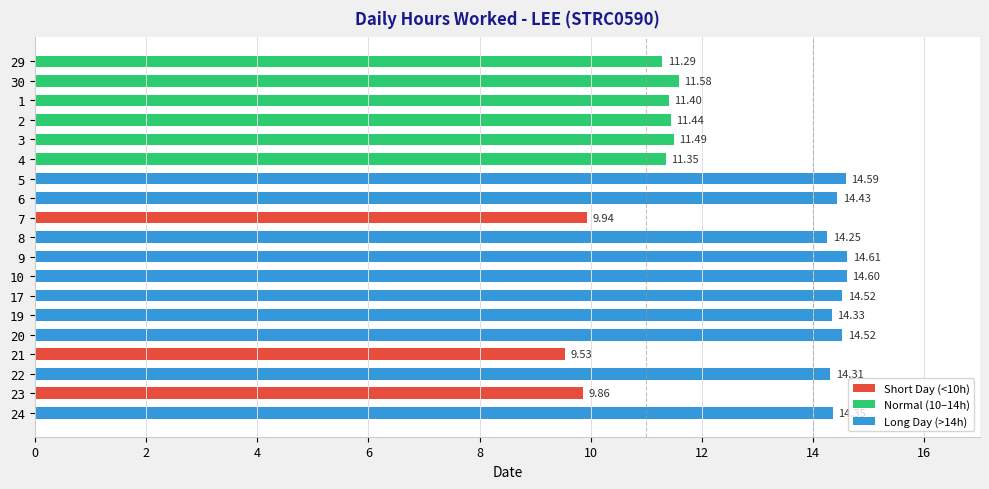

What is the change in value from 7 to 8?

+4.3